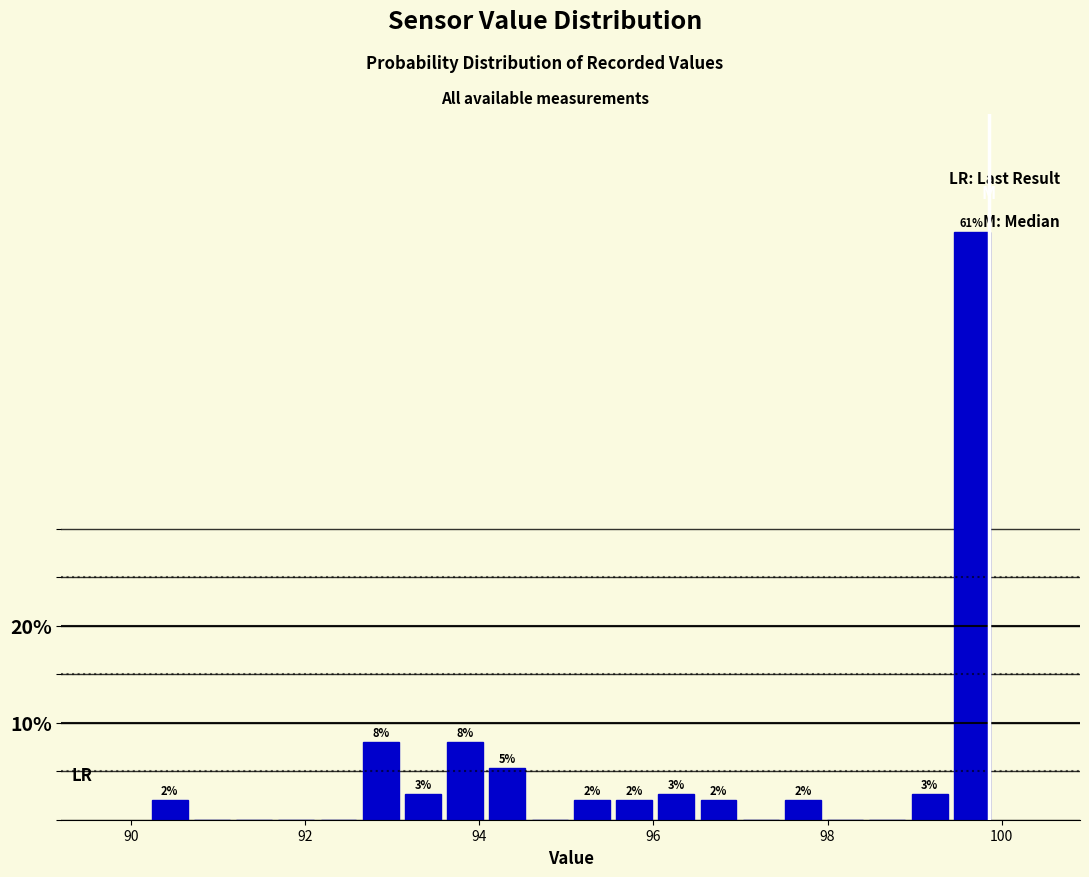

Read against the x-axis, roughly where is the centre of the tallest bar?

99.6